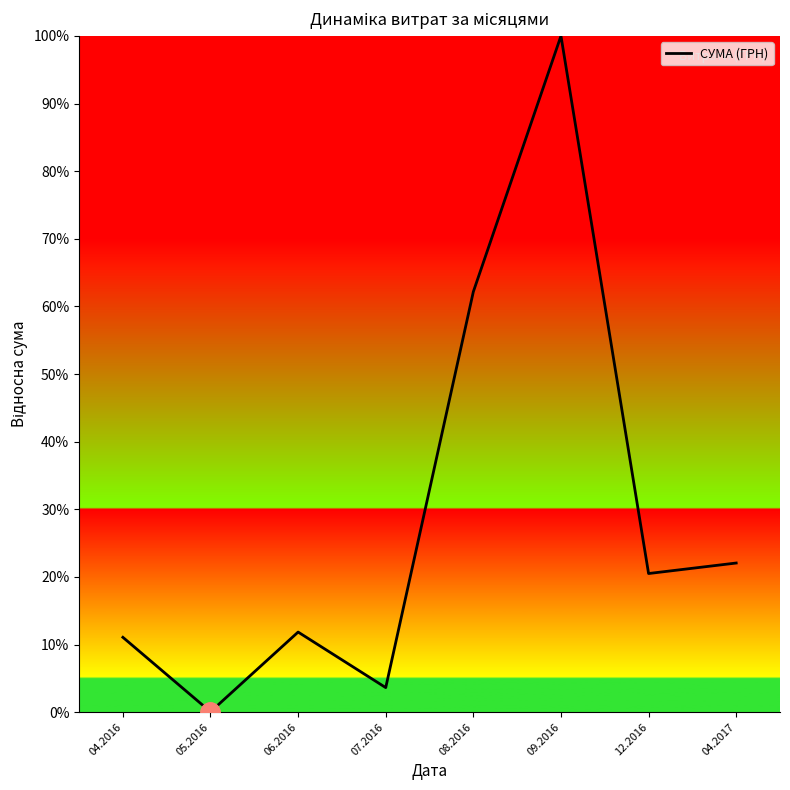

Where does the data first go above 20?

08.2016